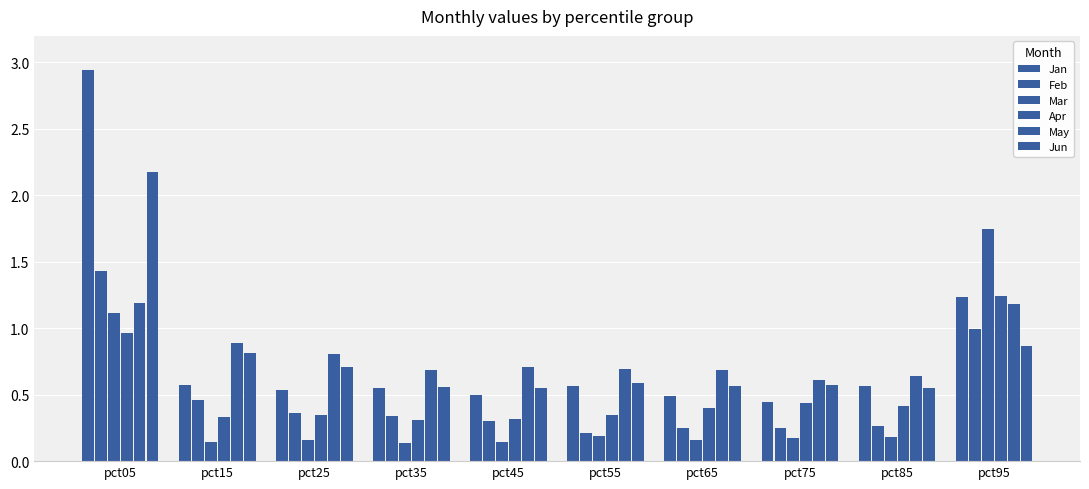

What is the value of the Jun bar at the 3rd from the left?

0.7